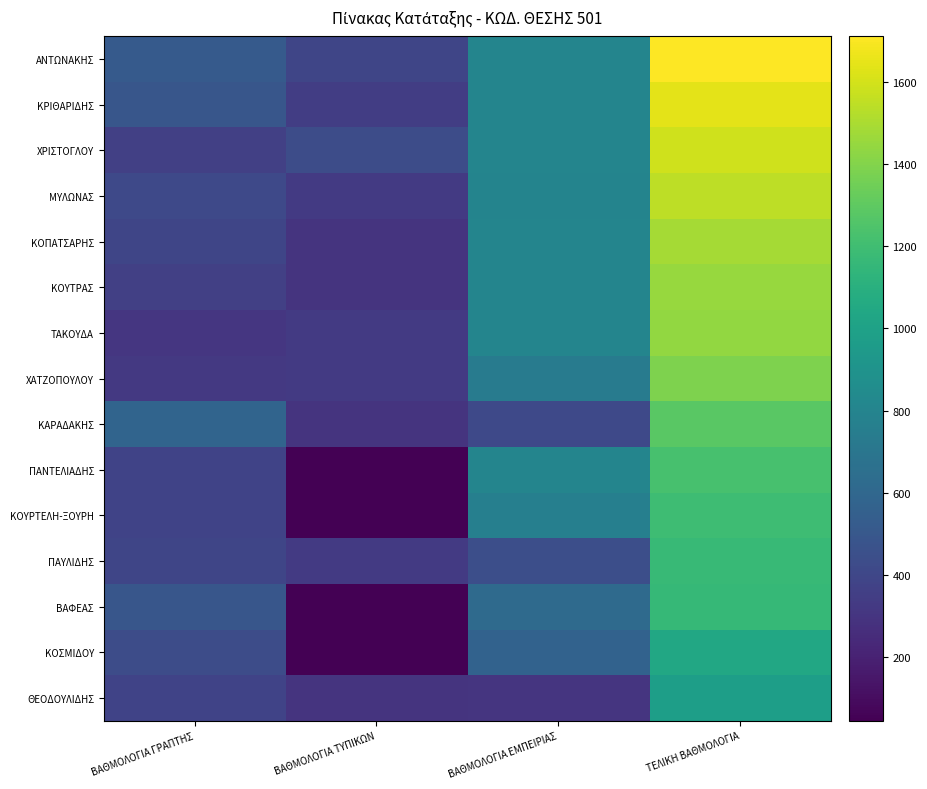

Reading right to left, transcribe all the data shown in this chart.

ΑΝΤΩΝΑΚΗΣ: ΤΕΛΙΚΗ ΒΑΘΜΟΛΟΓΙΑ=1710.9	ΒΑΘΜΟΛΟΓΙΑ ΕΜΠΕΙΡΙΑΣ=800.0	ΒΑΘΜΟΛΟΓΙΑ ΤΥΠΙΚΩΝ=395.0	ΒΑΘΜΟΛΟΓΙΑ ΓΡΑΠΤΗΣ=515.9
ΚΡΙΘΑΡΙΔΗΣ: ΤΕΛΙΚΗ ΒΑΘΜΟΛΟΓΙΑ=1643.7	ΒΑΘΜΟΛΟΓΙΑ ΕΜΠΕΙΡΙΑΣ=800.0	ΒΑΘΜΟΛΟΓΙΑ ΤΥΠΙΚΩΝ=350.0	ΒΑΘΜΟΛΟΓΙΑ ΓΡΑΠΤΗΣ=493.7
ΧΡΙΣΤΟΓΛΟΥ: ΤΕΛΙΚΗ ΒΑΘΜΟΛΟΓΙΑ=1590.5	ΒΑΘΜΟΛΟΓΙΑ ΕΜΠΕΙΡΙΑΣ=800.0	ΒΑΘΜΟΛΟΓΙΑ ΤΥΠΙΚΩΝ=430.0	ΒΑΘΜΟΛΟΓΙΑ ΓΡΑΠΤΗΣ=360.6
ΜΥΛΩΝΑΣ: ΤΕΛΙΚΗ ΒΑΘΜΟΛΟΓΙΑ=1542.3	ΒΑΘΜΟΛΟΓΙΑ ΕΜΠΕΙΡΙΑΣ=798.5	ΒΑΘΜΟΛΟΓΙΑ ΤΥΠΙΚΩΝ=330.0	ΒΑΘΜΟΛΟΓΙΑ ΓΡΑΠΤΗΣ=413.8
ΚΟΠΑΤΣΑΡΗΣ: ΤΕΛΙΚΗ ΒΑΘΜΟΛΟΓΙΑ=1486.6	ΒΑΘΜΟΛΟΓΙΑ ΕΜΠΕΙΡΙΑΣ=800.0	ΒΑΘΜΟΛΟΓΙΑ ΤΥΠΙΚΩΝ=295.0	ΒΑΘΜΟΛΟΓΙΑ ΓΡΑΠΤΗΣ=391.6
ΚΟΥΤΡΑΣ: ΤΕΛΙΚΗ ΒΑΘΜΟΛΟΓΙΑ=1455.5	ΒΑΘΜΟΛΟΓΙΑ ΕΜΠΕΙΡΙΑΣ=800.0	ΒΑΘΜΟΛΟΓΙΑ ΤΥΠΙΚΩΝ=295.0	ΒΑΘΜΟΛΟΓΙΑ ΓΡΑΠΤΗΣ=360.6
ΤΑΚΟΥΔΑ: ΤΕΛΙΚΗ ΒΑΘΜΟΛΟΓΙΑ=1441.7	ΒΑΘΜΟΛΟΓΙΑ ΕΜΠΕΙΡΙΑΣ=800.0	ΒΑΘΜΟΛΟΓΙΑ ΤΥΠΙΚΩΝ=330.0	ΒΑΘΜΟΛΟΓΙΑ ΓΡΑΠΤΗΣ=311.7
ΧΑΤΖΟΠΟΥΛΟΥ: ΤΕΛΙΚΗ ΒΑΘΜΟΛΟΓΙΑ=1390.4	ΒΑΘΜΟΛΟΓΙΑ ΕΜΠΕΙΡΙΑΣ=739.8	ΒΑΘΜΟΛΟΓΙΑ ΤΥΠΙΚΩΝ=330.0	ΒΑΘΜΟΛΟΓΙΑ ΓΡΑΠΤΗΣ=320.6
ΚΑΡΑΔΑΚΗΣ: ΤΕΛΙΚΗ ΒΑΘΜΟΛΟΓΙΑ=1287.3	ΒΑΘΜΟΛΟΓΙΑ ΕΜΠΕΙΡΙΑΣ=409.8	ΒΑΘΜΟΛΟΓΙΑ ΤΥΠΙΚΩΝ=295.0	ΒΑΘΜΟΛΟΓΙΑ ΓΡΑΠΤΗΣ=582.5
ΠΑΝΤΕΛΙΑΔΗΣ: ΤΕΛΙΚΗ ΒΑΘΜΟΛΟΓΙΑ=1227.7	ΒΑΘΜΟΛΟΓΙΑ ΕΜΠΕΙΡΙΑΣ=800.0	ΒΑΘΜΟΛΟΓΙΑ ΤΥΠΙΚΩΝ=45.0	ΒΑΘΜΟΛΟΓΙΑ ΓΡΑΠΤΗΣ=382.7
ΚΟΥΡΤΕΛΗ-ΞΟΥΡΗ: ΤΕΛΙΚΗ ΒΑΘΜΟΛΟΓΙΑ=1194.5	ΒΑΘΜΟΛΟΓΙΑ ΕΜΠΕΙΡΙΑΣ=766.8	ΒΑΘΜΟΛΟΓΙΑ ΤΥΠΙΚΩΝ=45.0	ΒΑΘΜΟΛΟΓΙΑ ΓΡΑΠΤΗΣ=382.7
ΠΑΥΛΙΔΗΣ: ΤΕΛΙΚΗ ΒΑΘΜΟΛΟΓΙΑ=1167.6	ΒΑΘΜΟΛΟΓΙΑ ΕΜΠΕΙΡΙΑΣ=445.9	ΒΑΘΜΟΛΟΓΙΑ ΤΥΠΙΚΩΝ=330.0	ΒΑΘΜΟΛΟΓΙΑ ΓΡΑΠΤΗΣ=391.6
ΒΑΦΕΑΣ: ΤΕΛΙΚΗ ΒΑΘΜΟΛΟΓΙΑ=1162.6	ΒΑΘΜΟΛΟΓΙΑ ΕΜΠΕΙΡΙΑΣ=623.9	ΒΑΘΜΟΛΟΓΙΑ ΤΥΠΙΚΩΝ=45.0	ΒΑΘΜΟΛΟΓΙΑ ΓΡΑΠΤΗΣ=493.7
ΚΟΣΜΙΔΟΥ: ΤΕΛΙΚΗ ΒΑΘΜΟΛΟΓΙΑ=1045.3	ΒΑΘΜΟΛΟΓΙΑ ΕΜΠΕΙΡΙΑΣ=568.8	ΒΑΘΜΟΛΟΓΙΑ ΤΥΠΙΚΩΝ=45.0	ΒΑΘΜΟΛΟΓΙΑ ΓΡΑΠΤΗΣ=431.6
ΘΕΟΔΟΥΛΙΔΗΣ: ΤΕΛΙΚΗ ΒΑΘΜΟΛΟΓΙΑ=978.4	ΒΑΘΜΟΛΟΓΙΑ ΕΜΠΕΙΡΙΑΣ=305.1	ΒΑΘΜΟΛΟΓΙΑ ΤΥΠΙΚΩΝ=295.0	ΒΑΘΜΟΛΟΓΙΑ ΓΡΑΠΤΗΣ=378.3